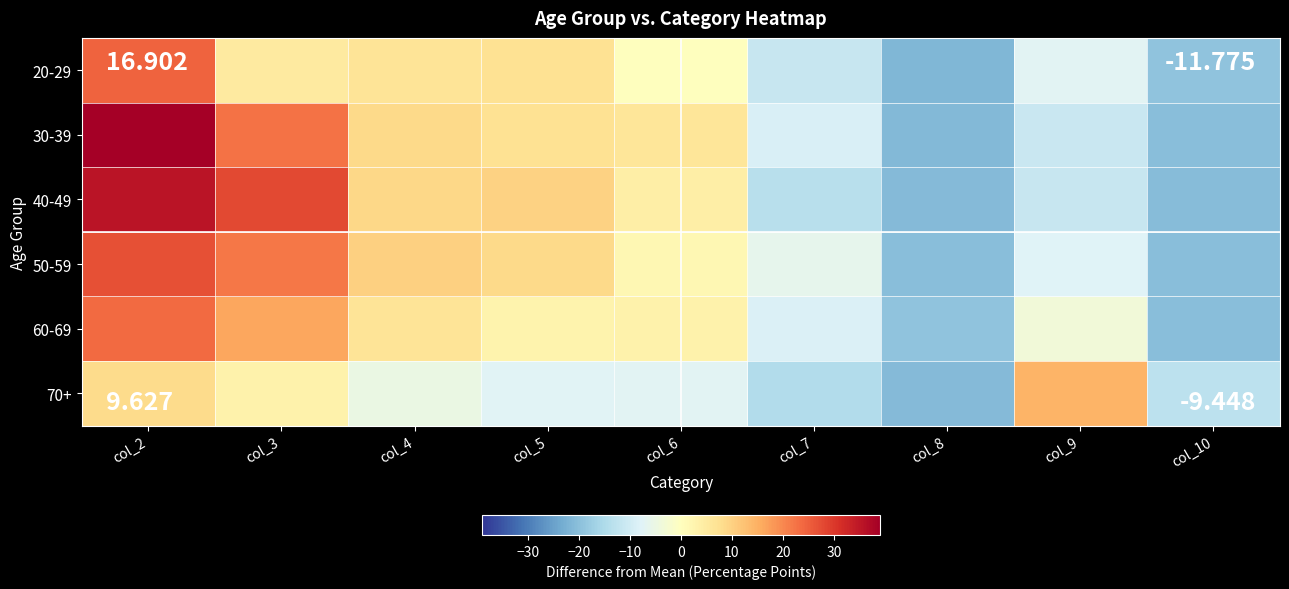

Rank the series at col_10 from highest to lowest value.

70+, 20-29, 50-59, 30-39, 60-69, 40-49